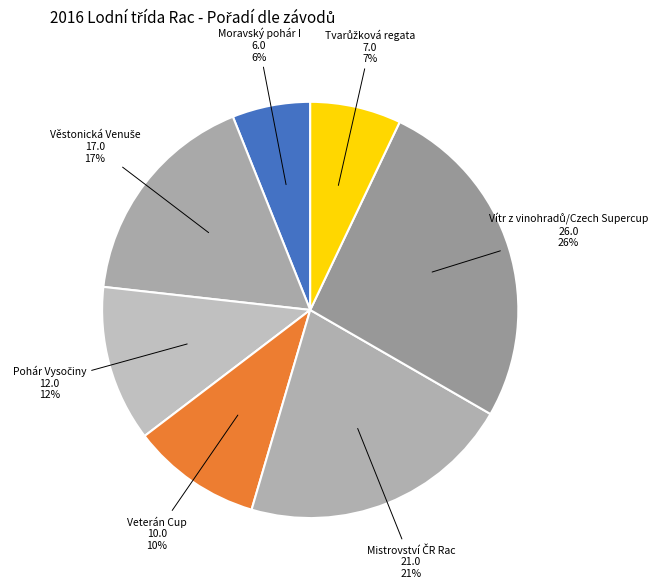

Is it true that Moravský pohár I is 19% of the pie?

False